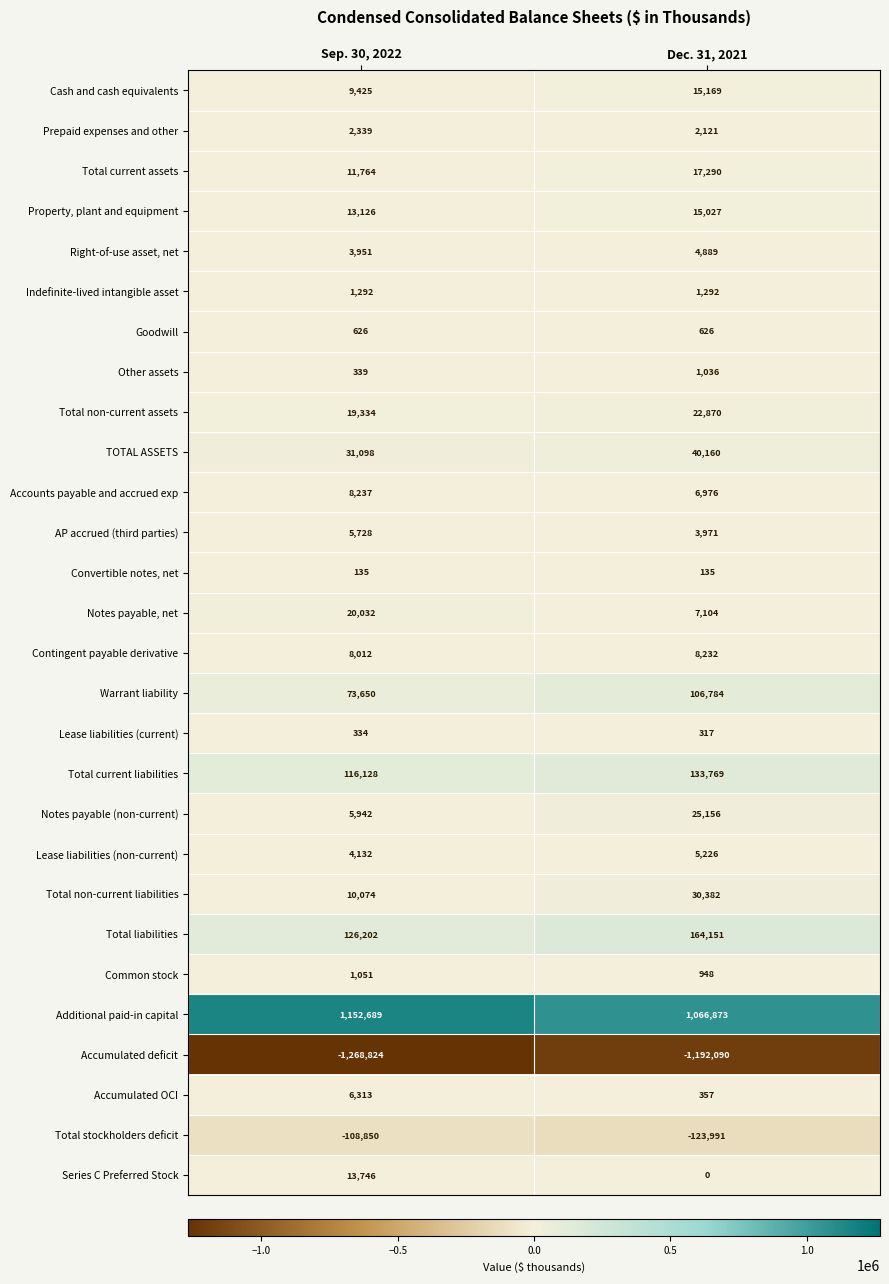

What is the spread (max minus min) of values at Dec. 31, 2021?

2258963